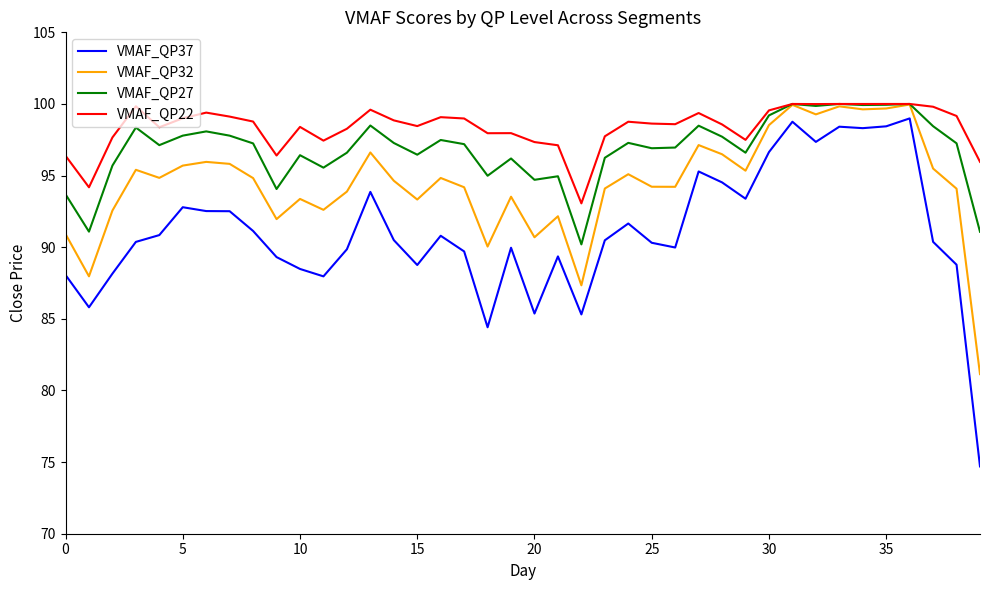

Which series has the largest total across all categories?

VMAF_QP22